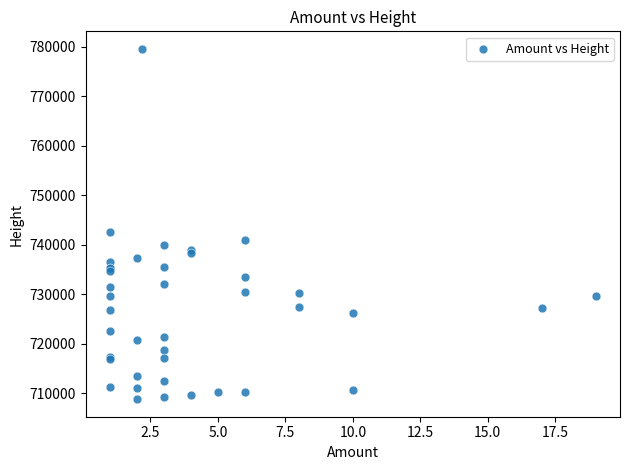

What Y value in the scatter plot is closest to 744215?

742582